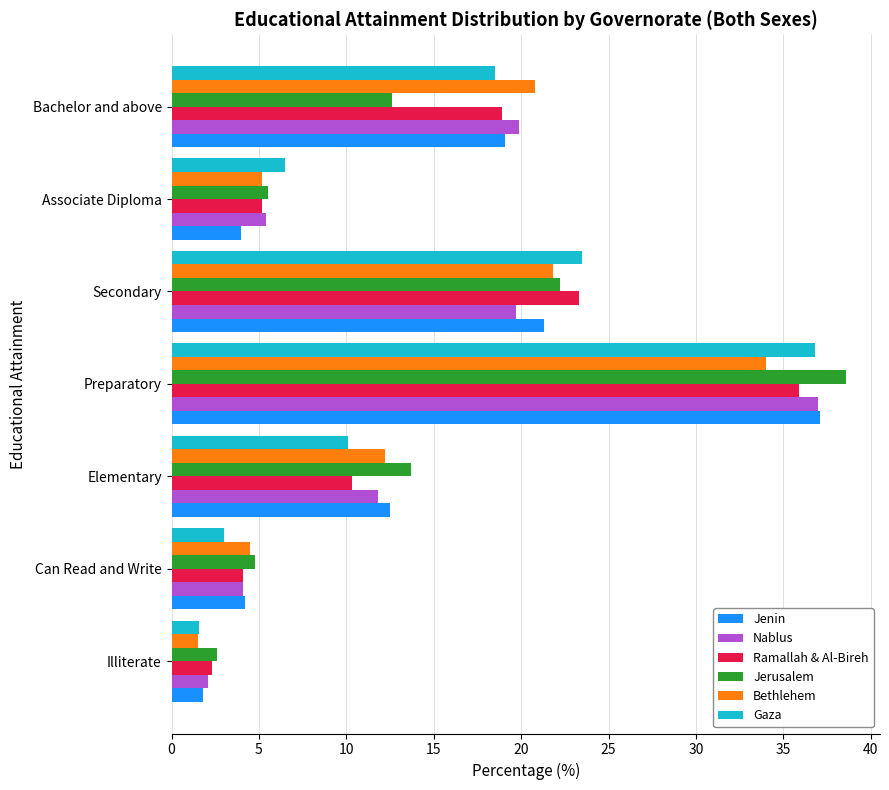

True or false: Nablus has a value of 5.4 at Associate Diploma.

True